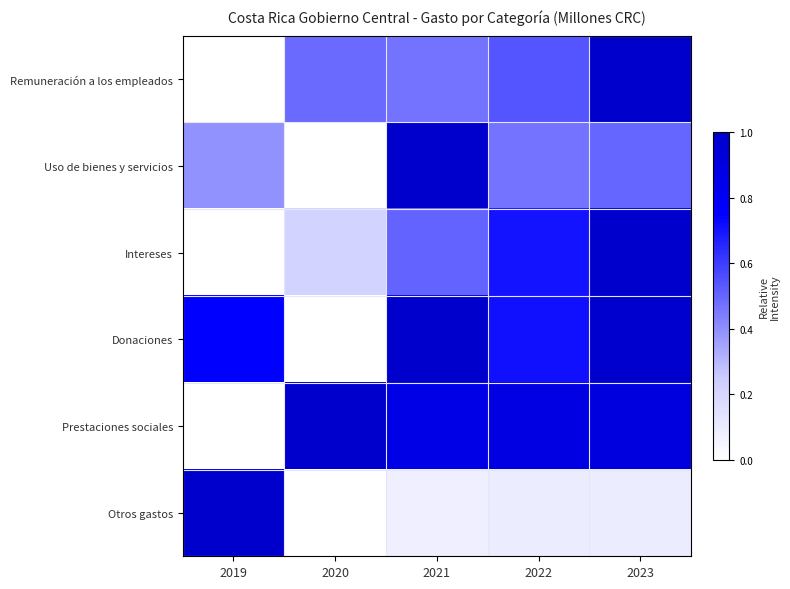

Count the number of categories in the chart.

5